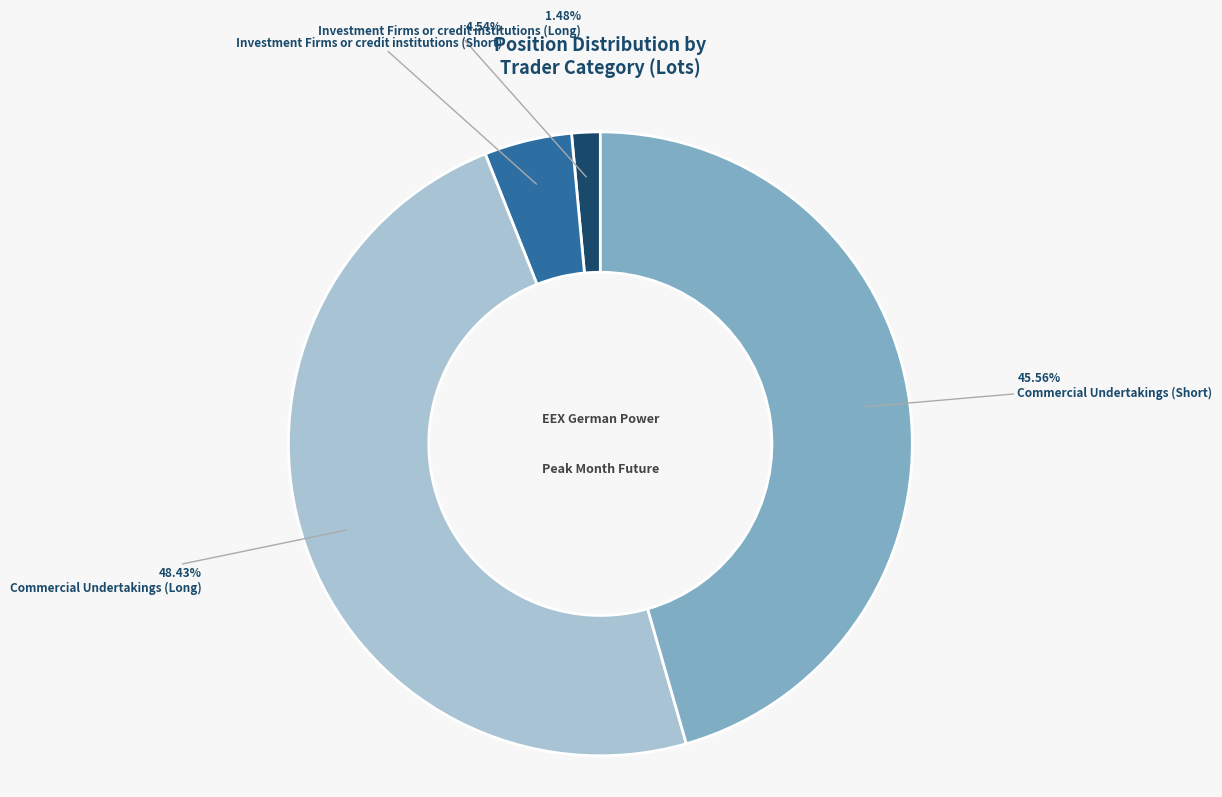

To the nearest percent, what is the average slice percentage?

25%